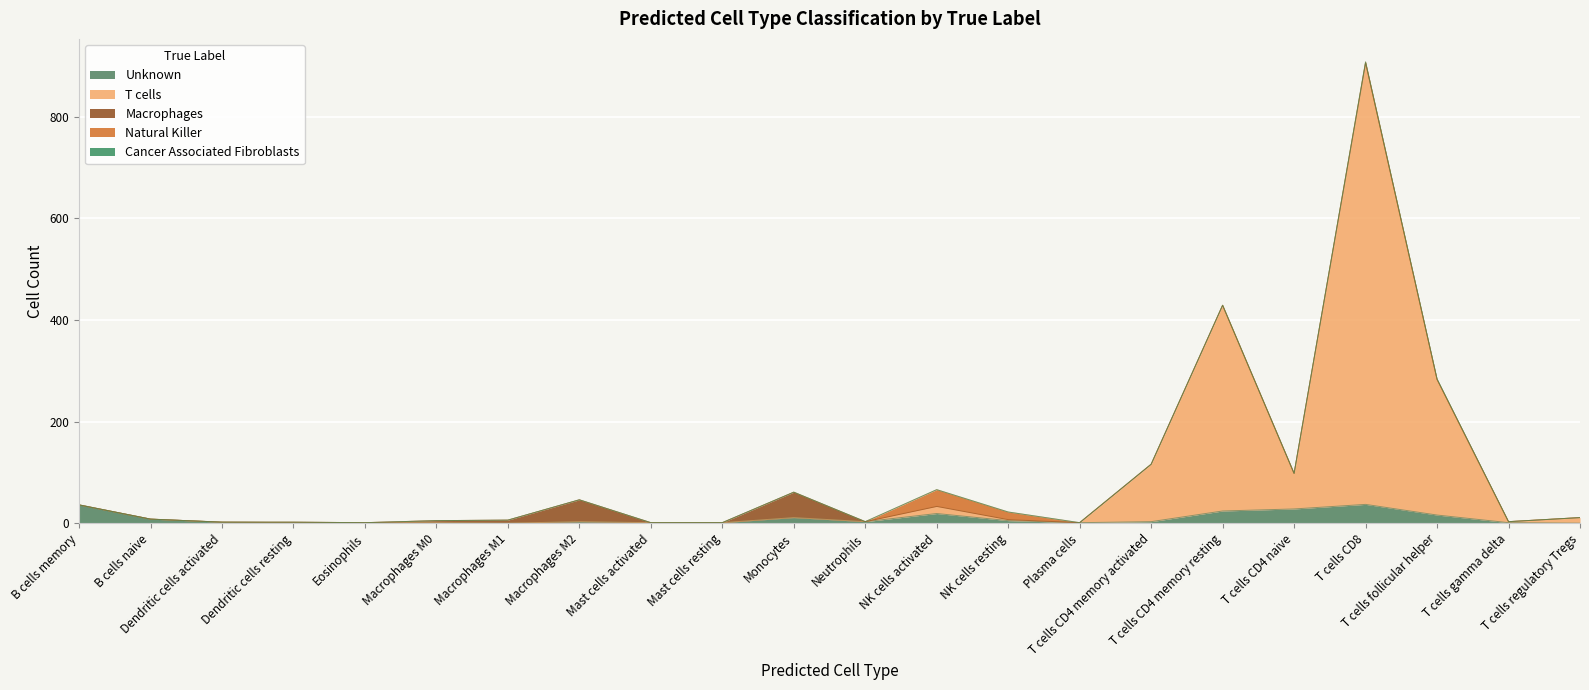

What is the label of the 11th point from the right?

Neutrophils